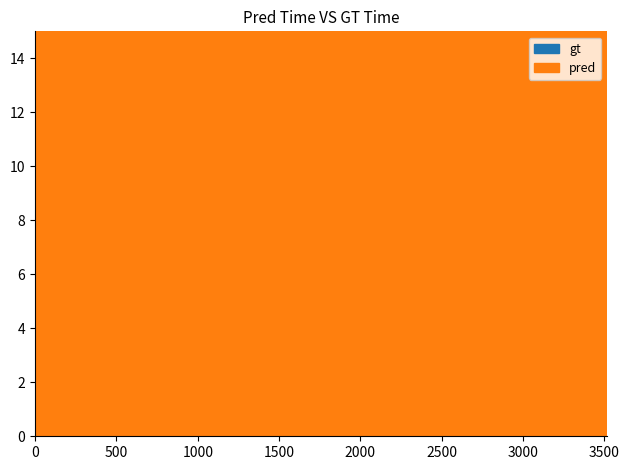

Rank the series by their maximum value, from highest to lowest.

gt, pred